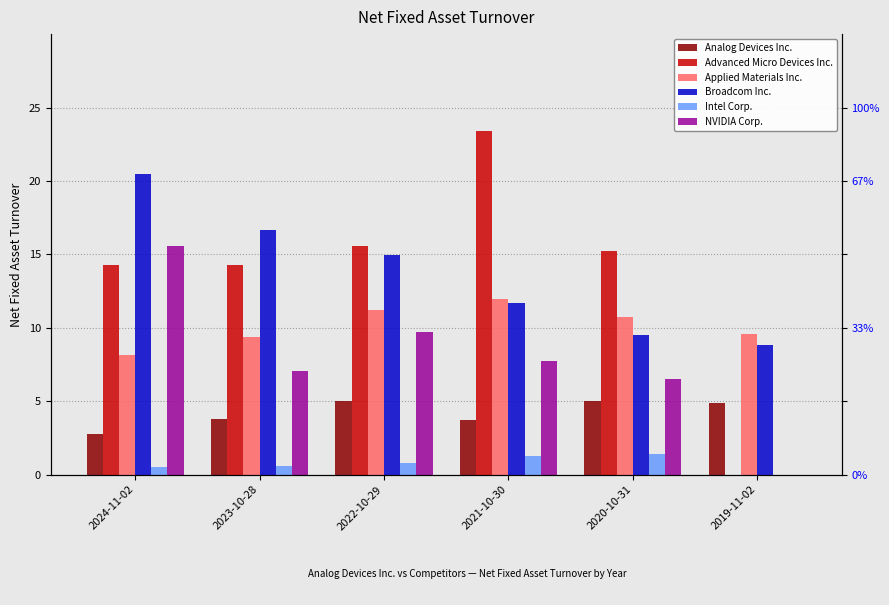

How many bars are there in total?

36